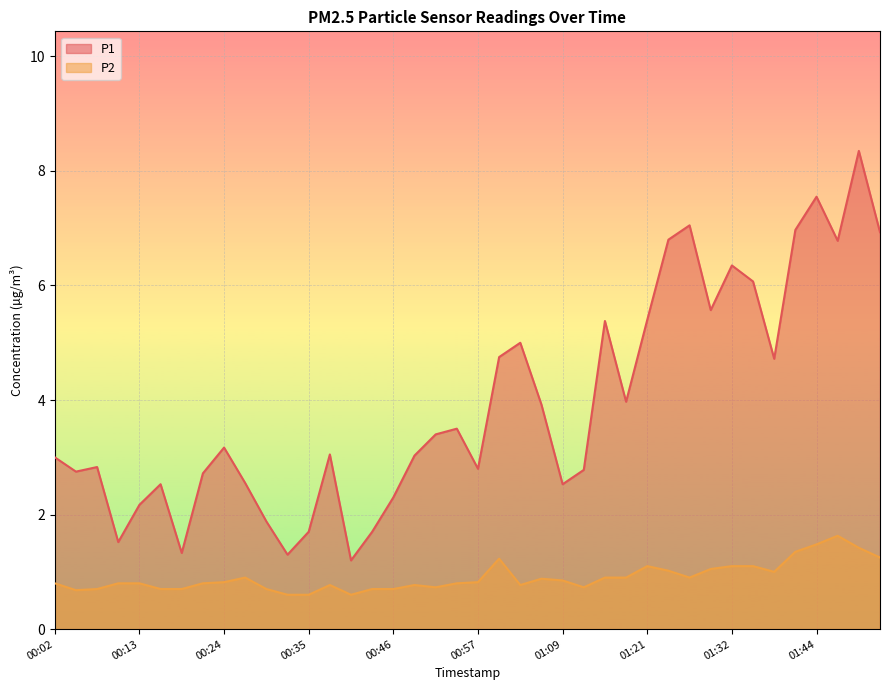

Is the value of P2 at 00:02 greater than the value of P1 at 00:52?

No